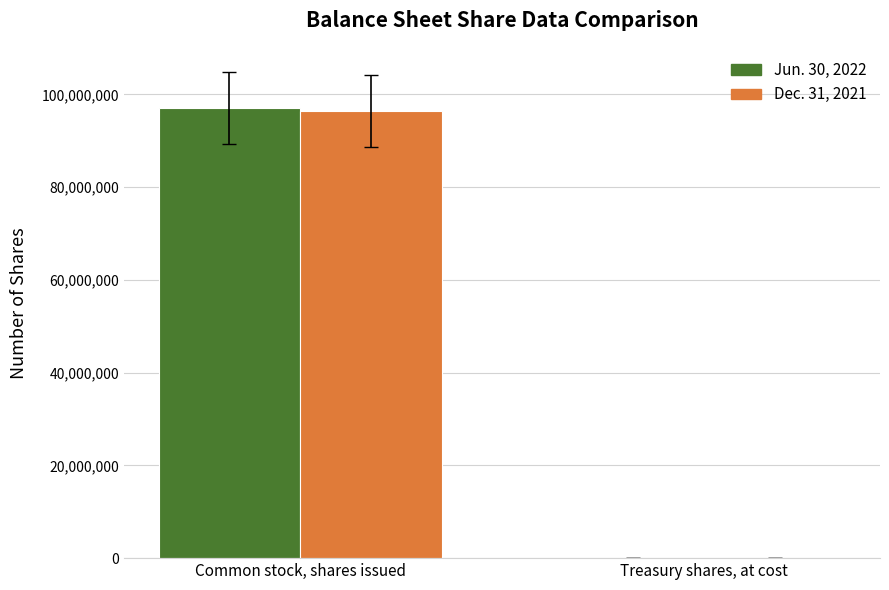

Reading left to right, list all the values displayed in this chart.

Jun. 30, 2022: Common stock, shares issued=97047329	Treasury shares, at cost=120143
Dec. 31, 2021: Common stock, shares issued=96468071	Treasury shares, at cost=54960